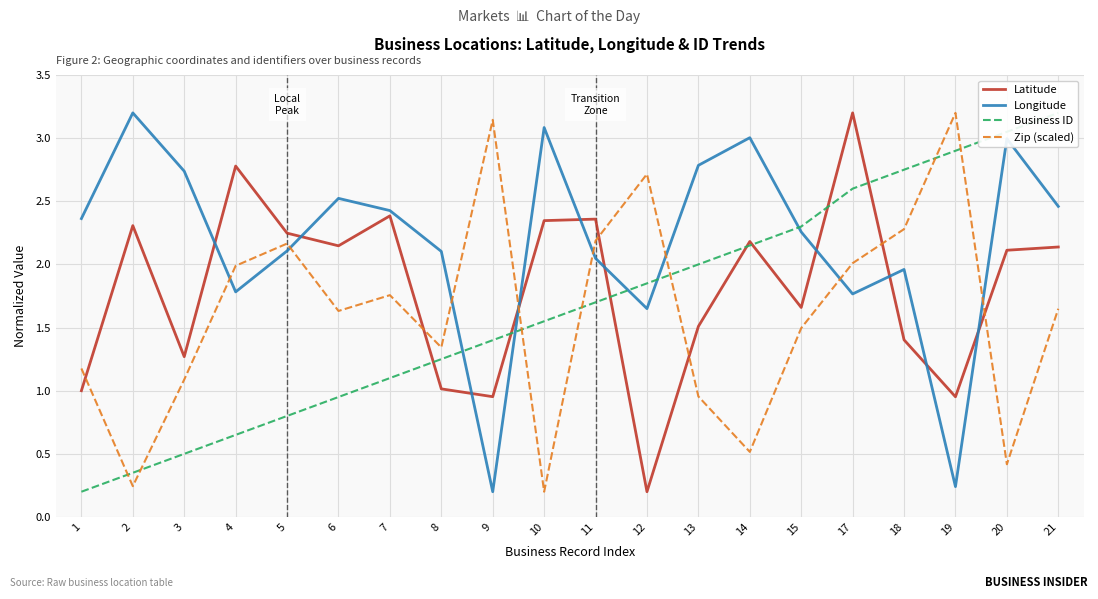

How many interior local valleys does the Latitude series have?

6